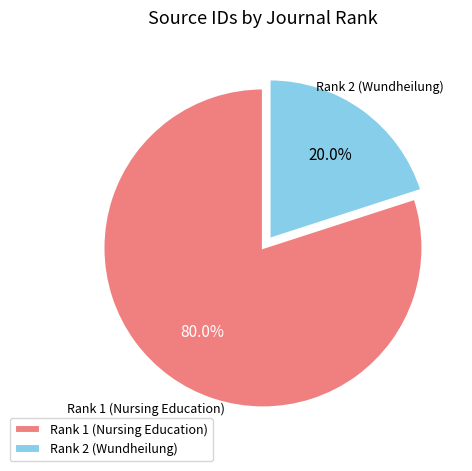

Rank the categories by value from highest to lowest.

Rank 1 (Nursing Education), Rank 2 (Wundheilung)